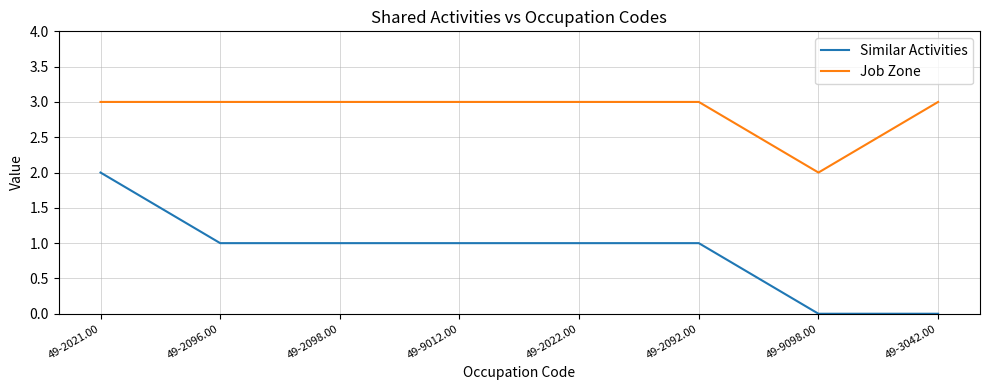

What position from the right is 49-3042.00?

1